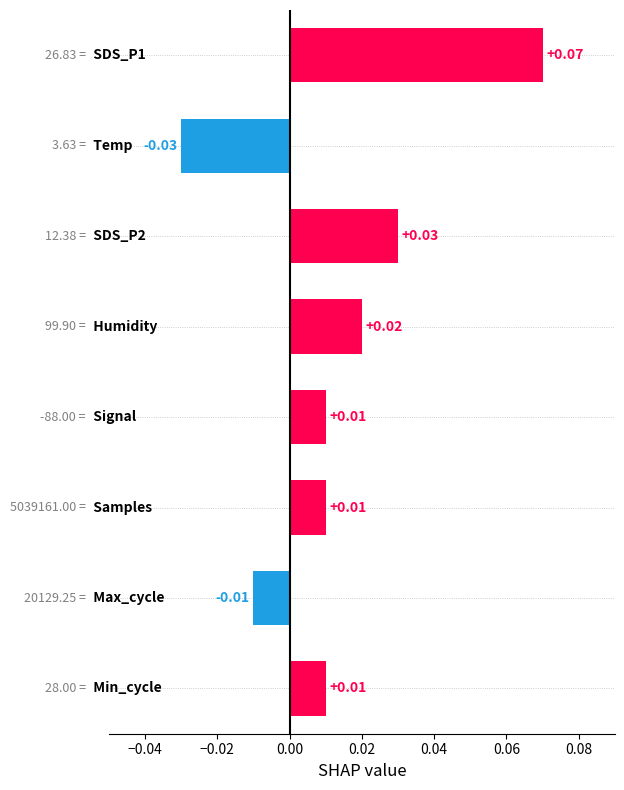

How many data points does each series have?

8